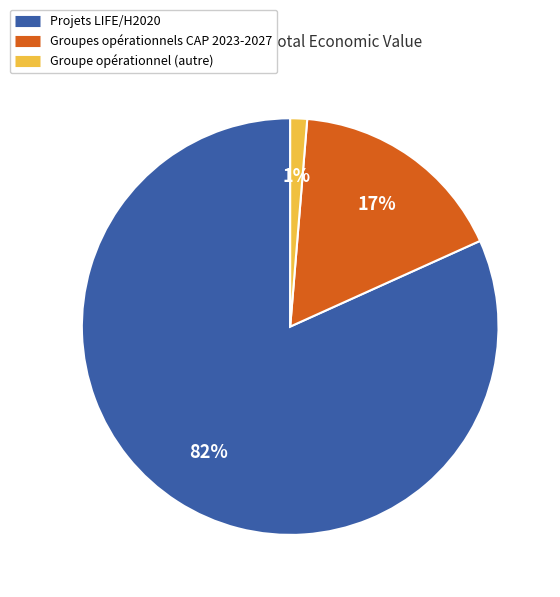

To the nearest percent, what is the average slice percentage?

33%